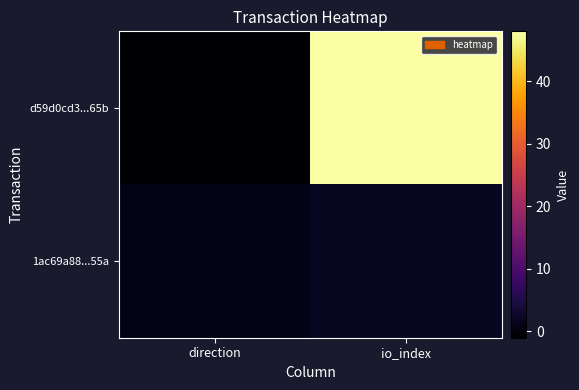

At which category is the sum across all series the highest?

io_index